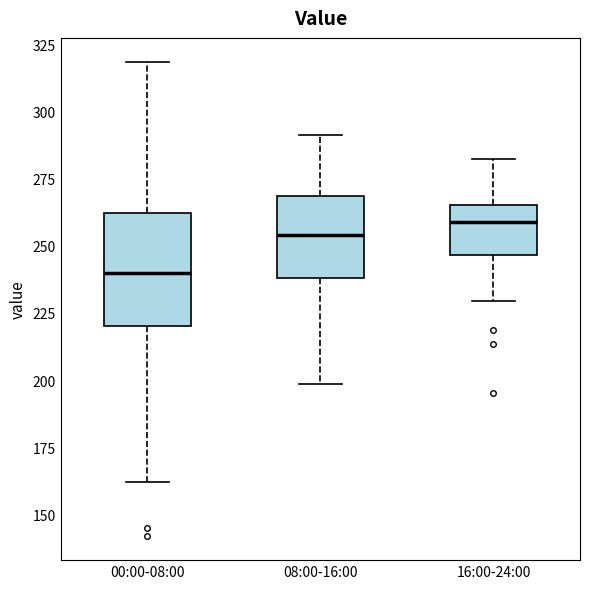

Reading left to right, read every box against the y-axis: the position of its median line, the range the box covers, and the ends of its whiskers. The values are not printed on the chart, so give them approximately, as read against the axis.

00:00-08:00: median 240, box 220 to 260, whiskers 160 to 320
08:00-16:00: median 255, box 240 to 270, whiskers 200 to 290
16:00-24:00: median 260, box 245 to 265, whiskers 230 to 285